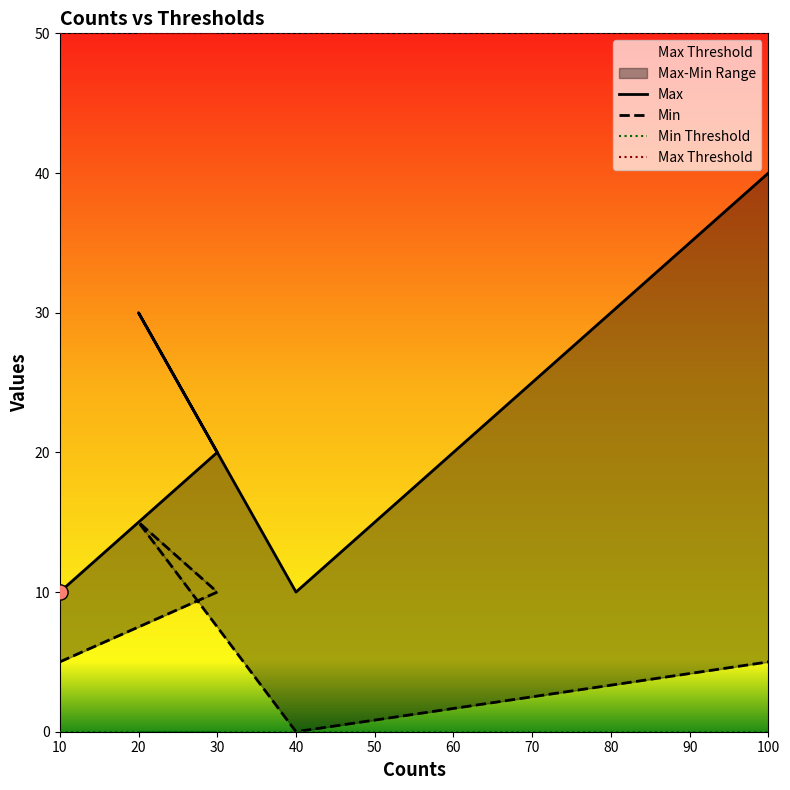

Which series reaches the maximum Y coordinate?

Max